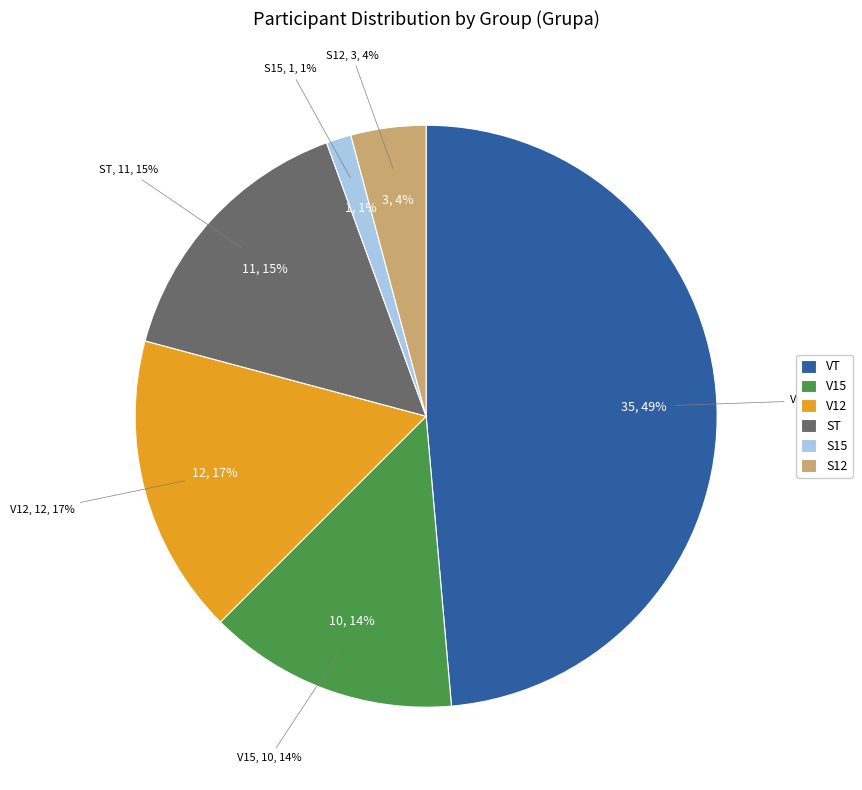

To the nearest percent, what is the difference between the largest and smallest slice percentages?

47%